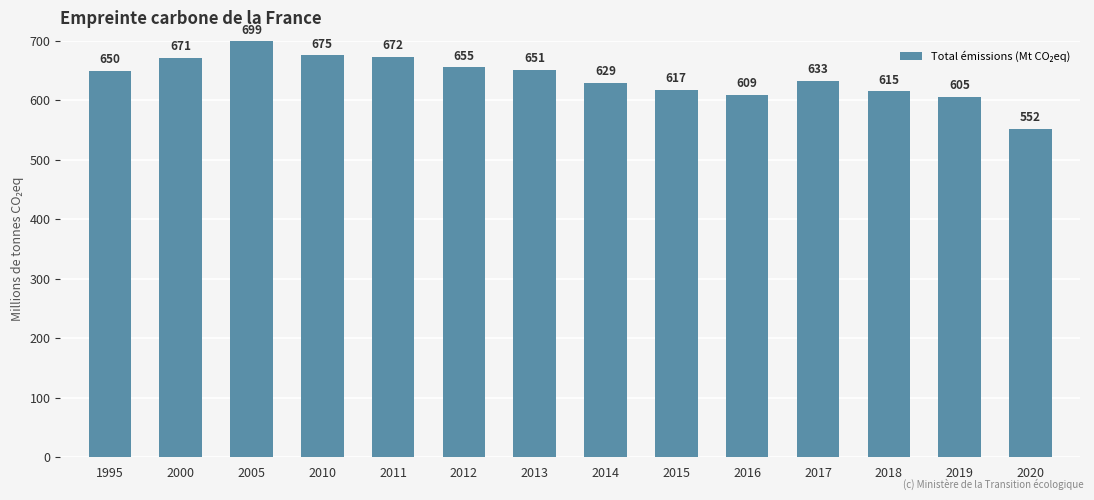

What is the maximum value shown in the chart?

698.8